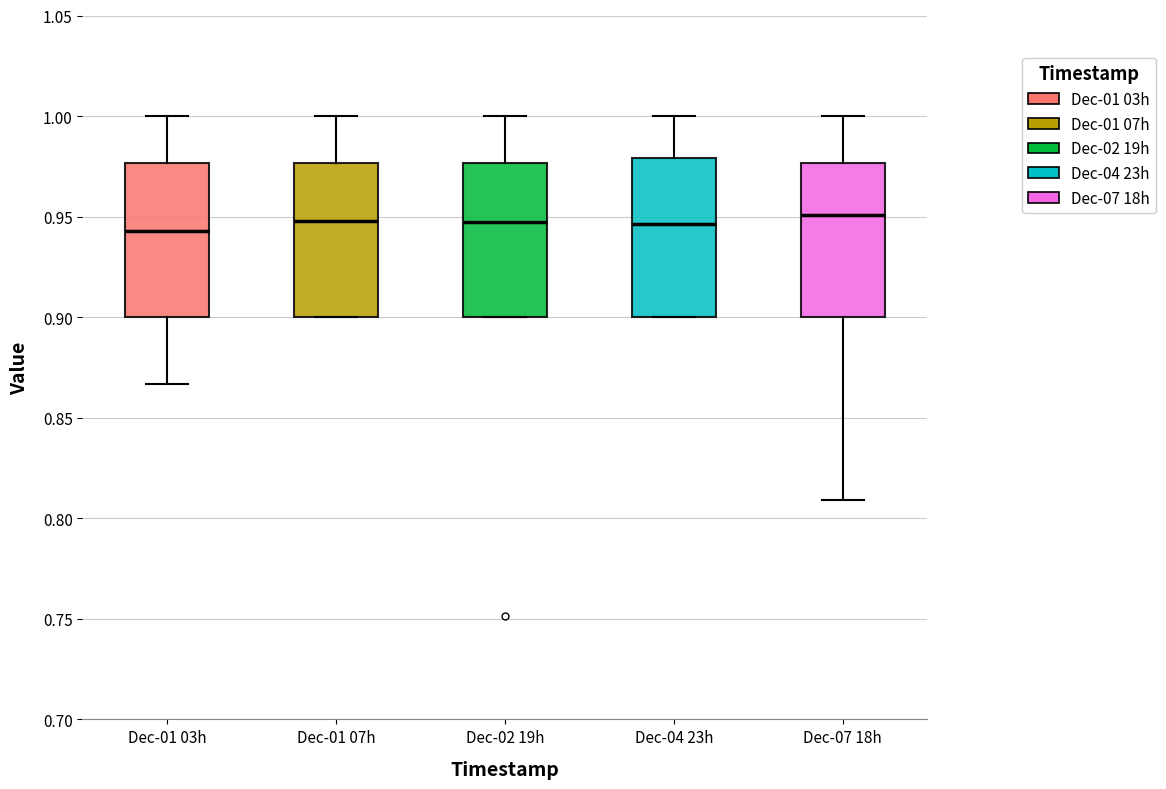

Reading left to right, read every box against the y-axis: the position of its median line, the range the box covers, and the ends of its whiskers. The values are not printed on the chart, so give them approximately, as read against the axis.

Dec-01 03h: median 0.945, box 0.900 to 0.975, whiskers 0.865 to 1.000
Dec-01 07h: median 0.950, box 0.900 to 0.975, whiskers 0.900 to 1.000
Dec-02 19h: median 0.945, box 0.900 to 0.975, whiskers 0.900 to 1.000
Dec-04 23h: median 0.945, box 0.900 to 0.980, whiskers 0.900 to 1.000
Dec-07 18h: median 0.950, box 0.900 to 0.975, whiskers 0.810 to 1.000